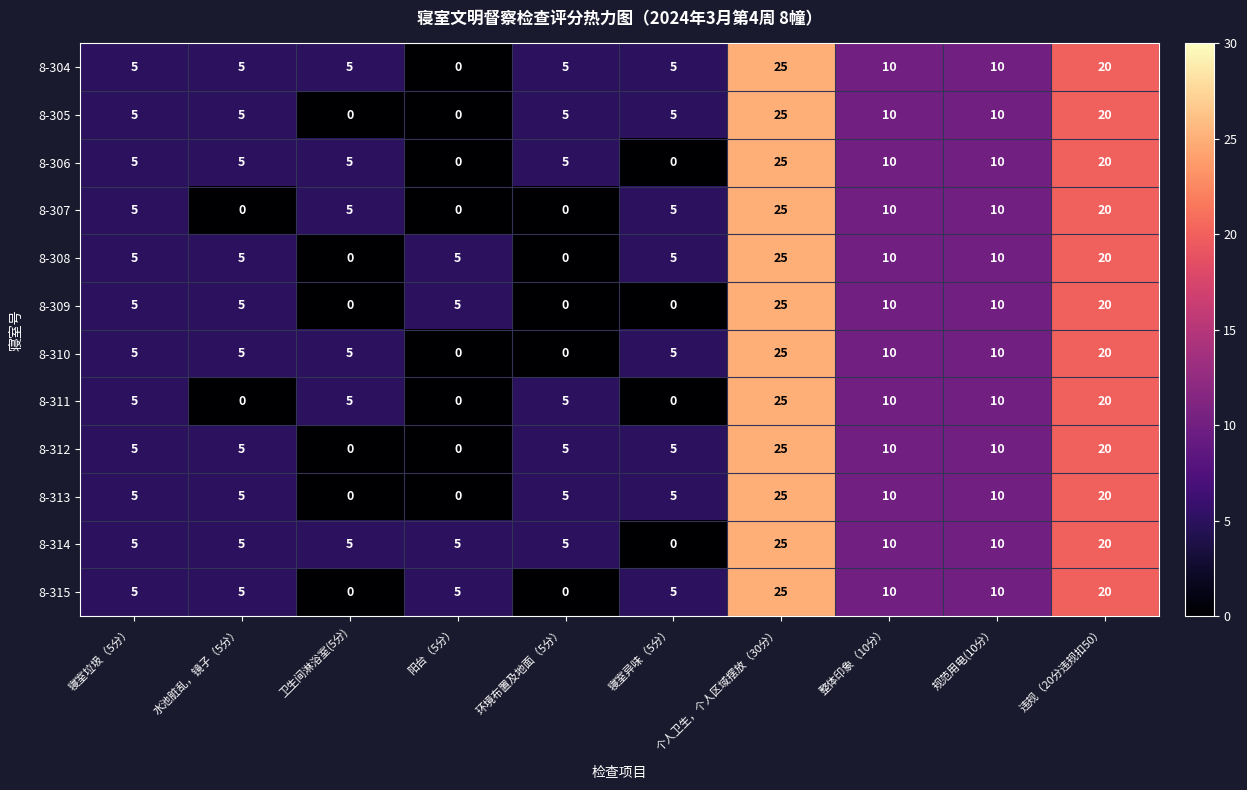

Is it true that 8-306 equals 5 at 寝室垃圾（5分）?

True